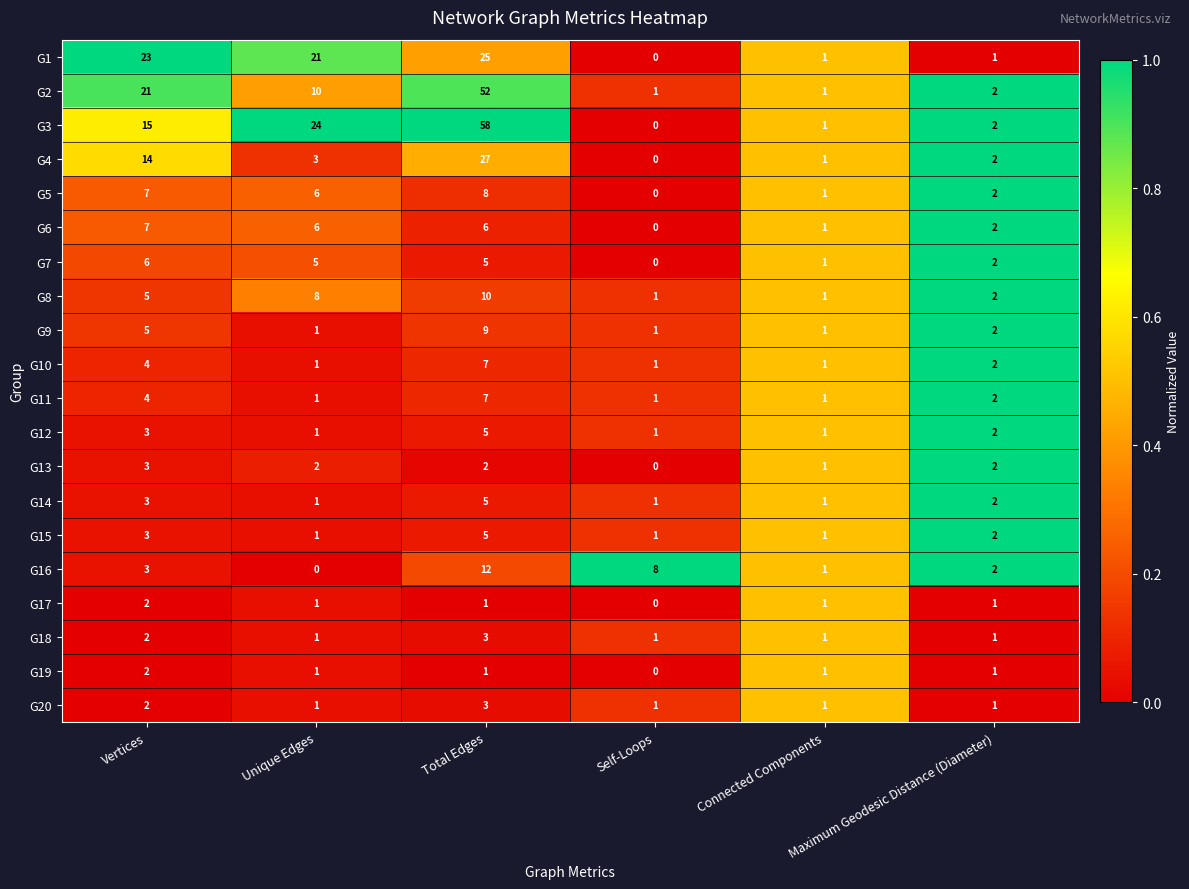

The G1 series shows 9 at Vertices. True or false?

False